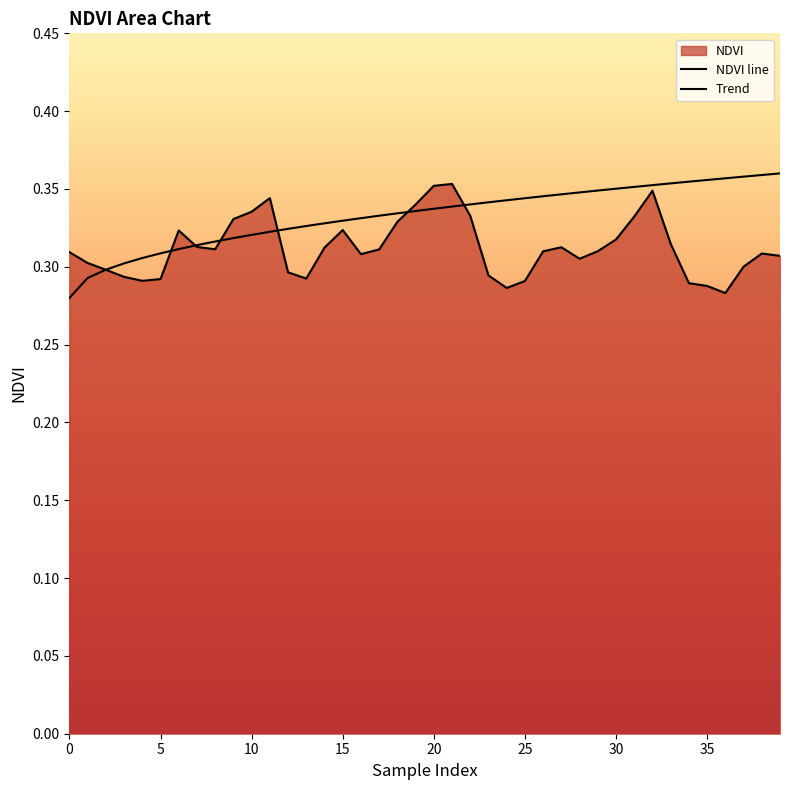

Rank the categories by value from highest to lowest.

21, 20, 32, 11, 19, 10, 22, 31, 9, 18, 15, 6, 30, 33, 7, 27, 14, 8, 17, 29, 26, 0, 38, 16, 39, 28, 1, 37, 2, 12, 23, 3, 13, 5, 4, 25, 34, 35, 24, 36